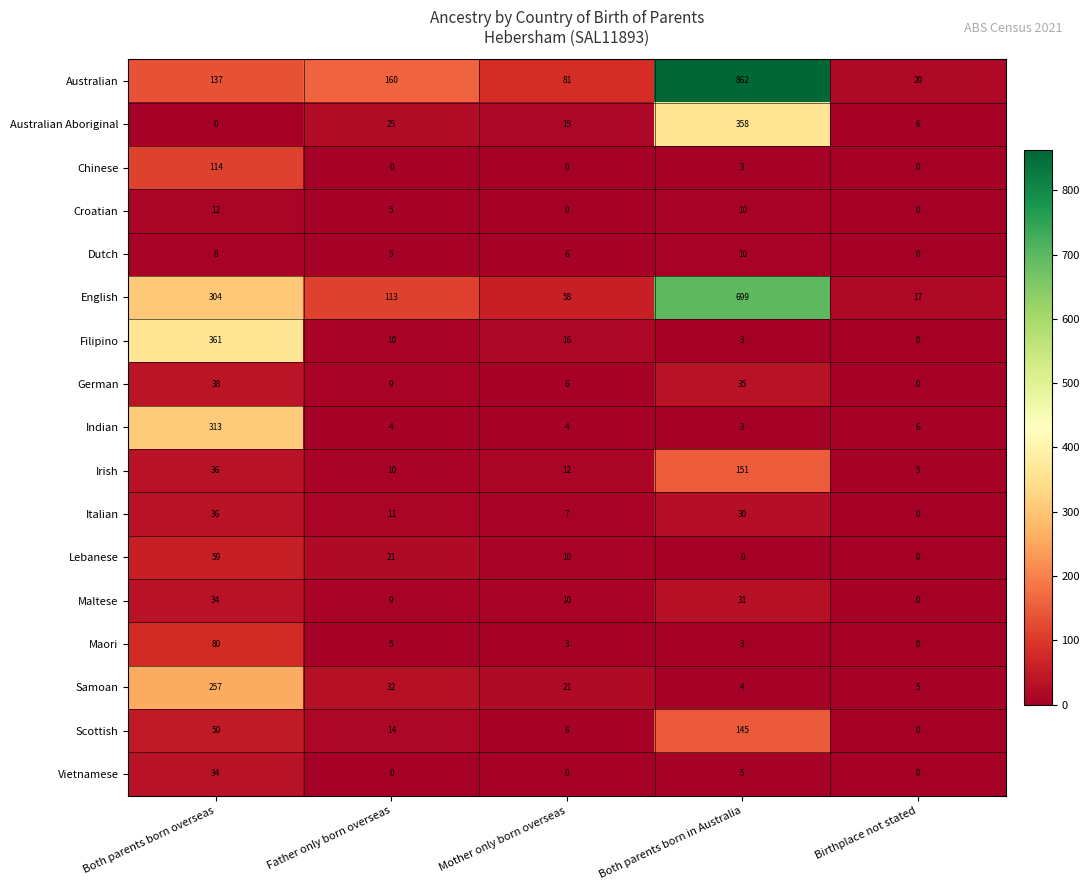

How many series are shown in this chart?

17